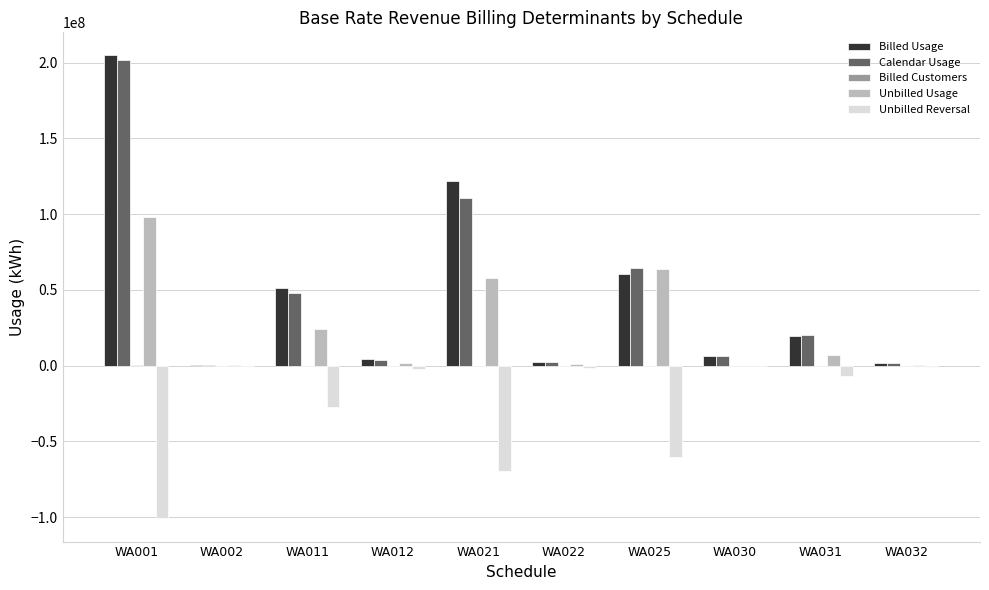

At which category does the chart reach its peak across all series?

WA001